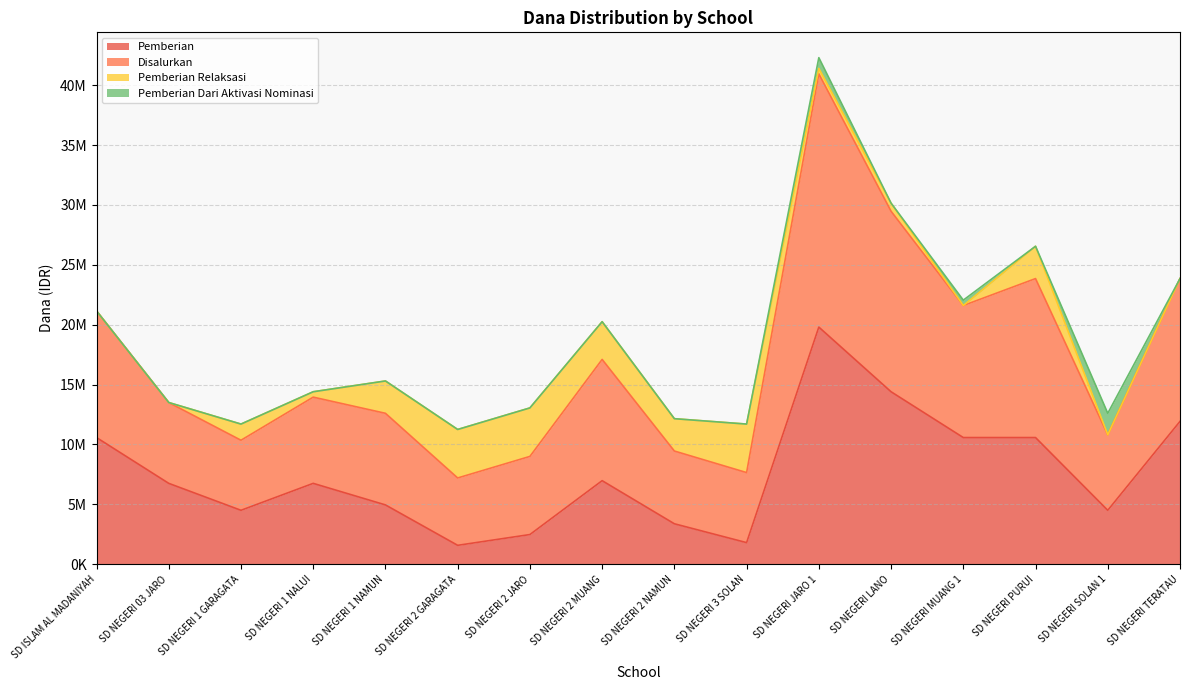

What is the average value of the Pemberian series?

7593750